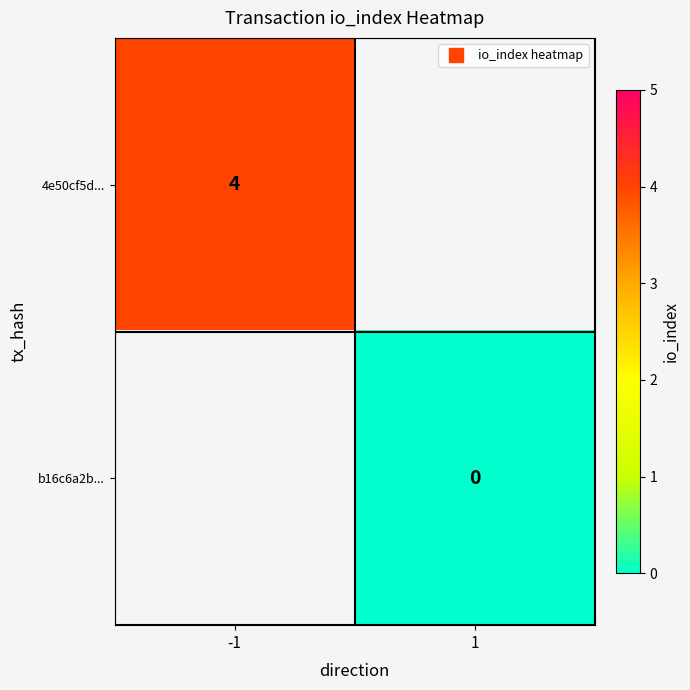

What is the greatest value displayed?

4.0